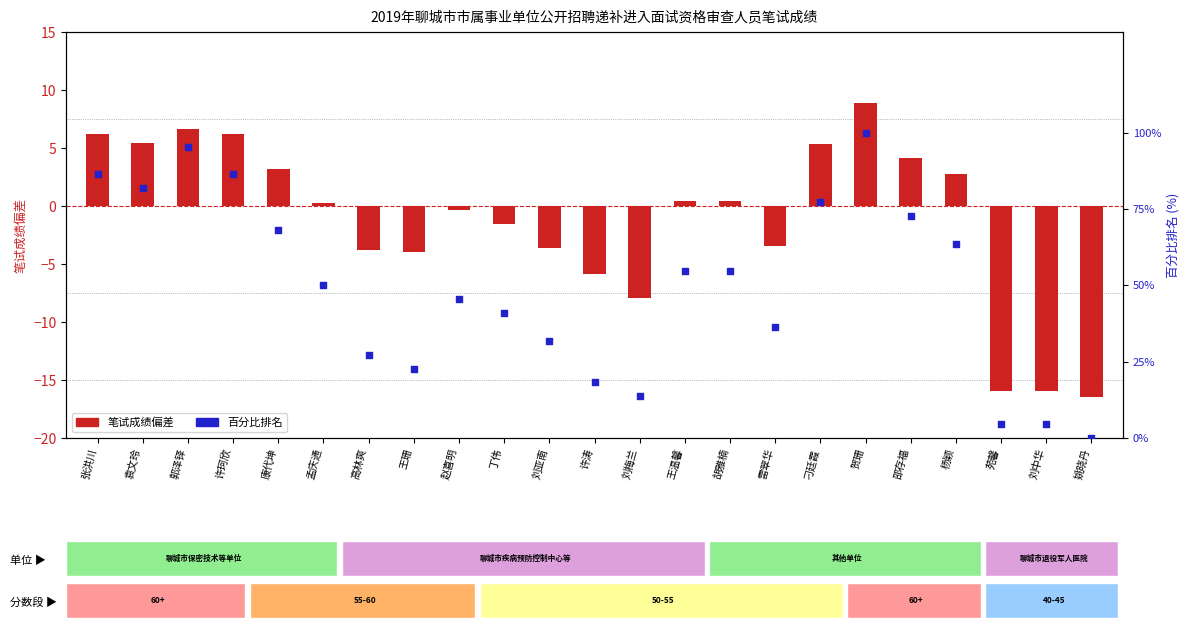

At which category is the sum across all series the highest?

贺珊